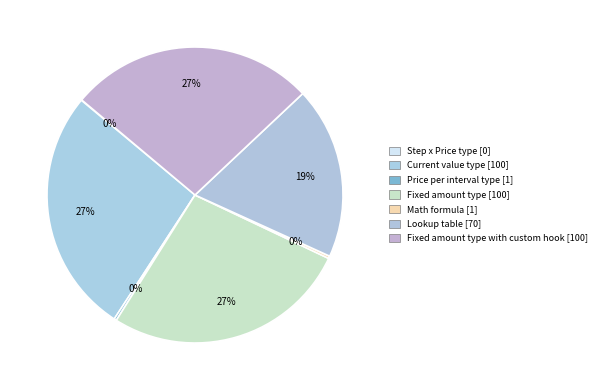

What is the largest slice in the pie chart?

Current value type